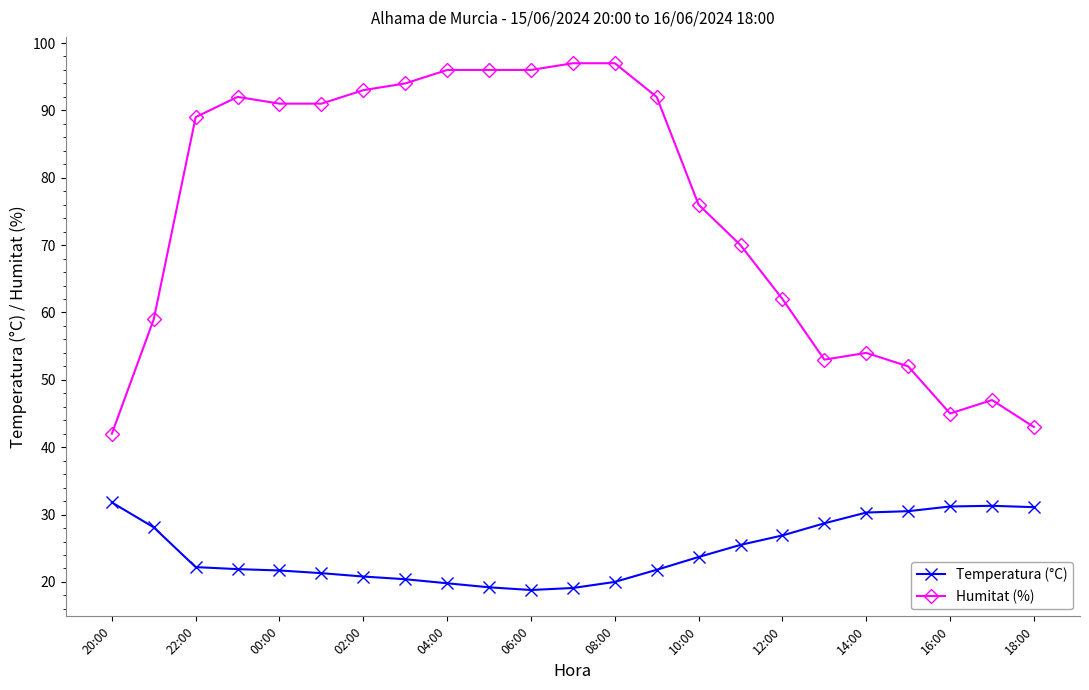

What is the value of the Humitat (%) point at the 16th from the left?

70.0